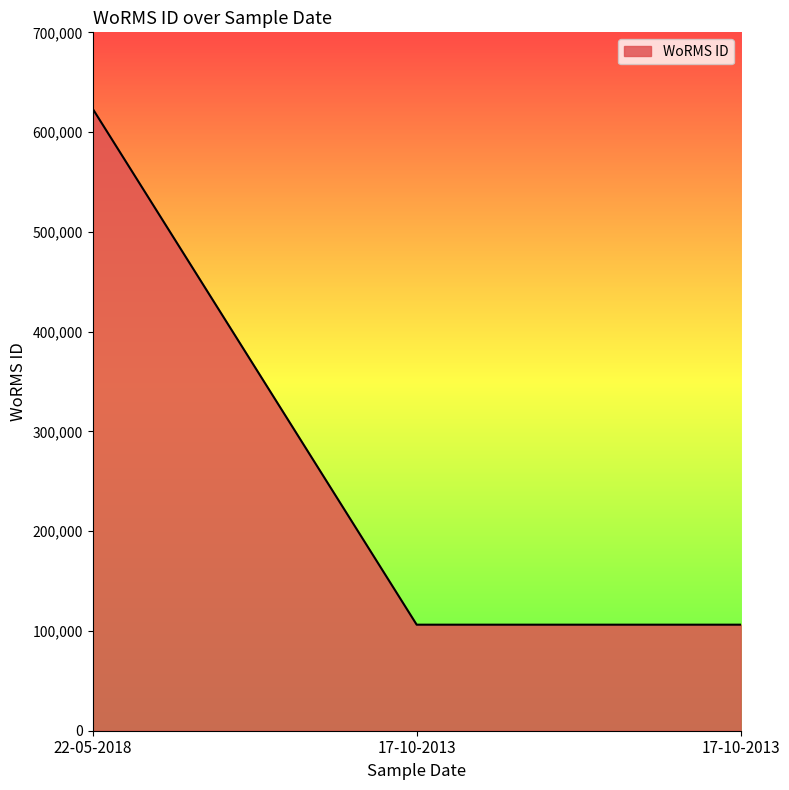

The chart shows a value of 384269 at 22-05-2018. True or false?

False